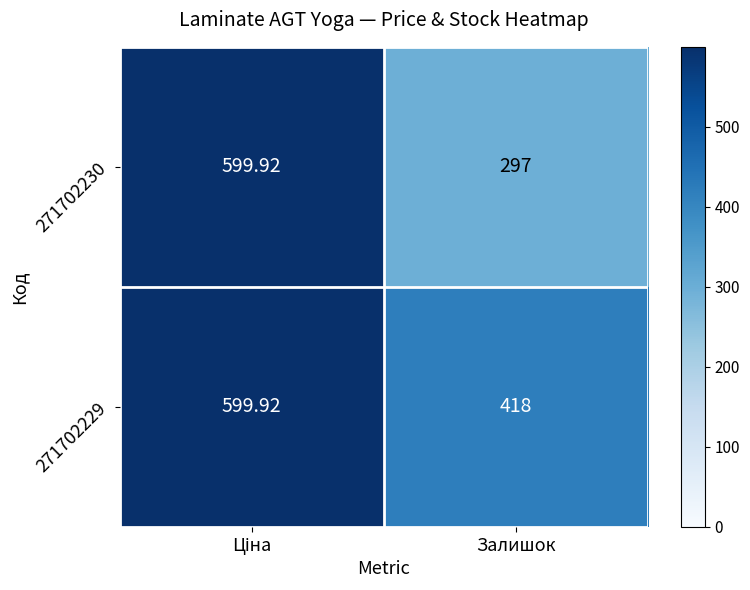

At which label does 271702229 reach its minimum?

Залишок